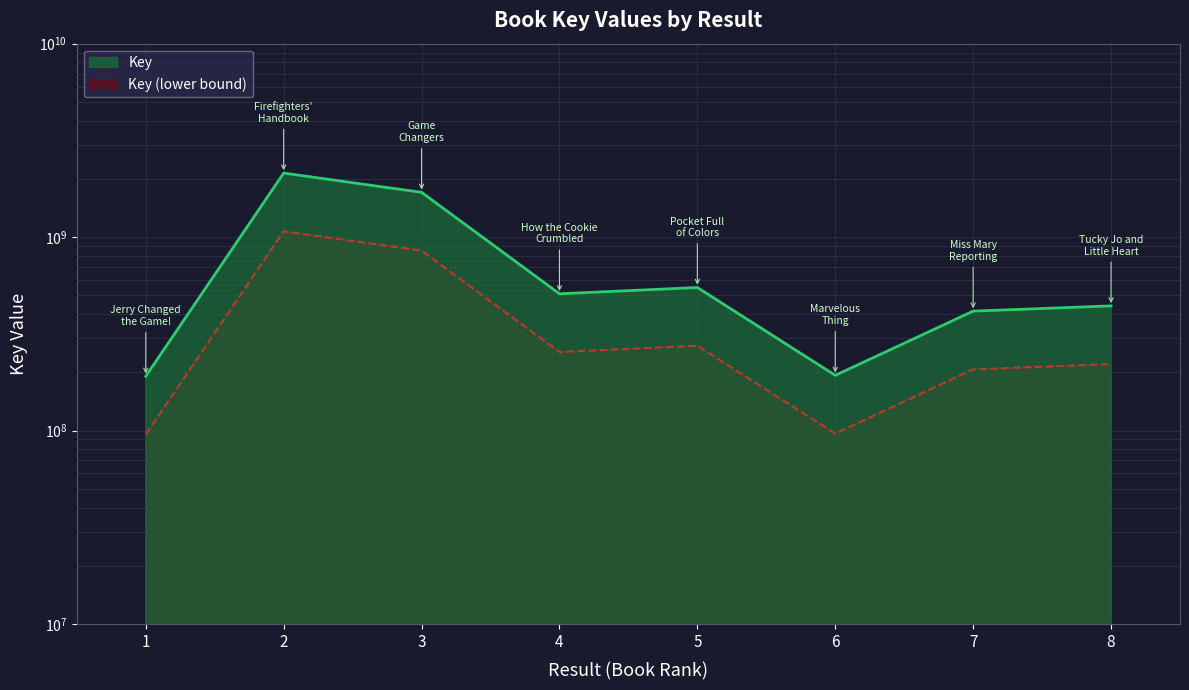

What is the change in value from 1 to 2?

+1951814538